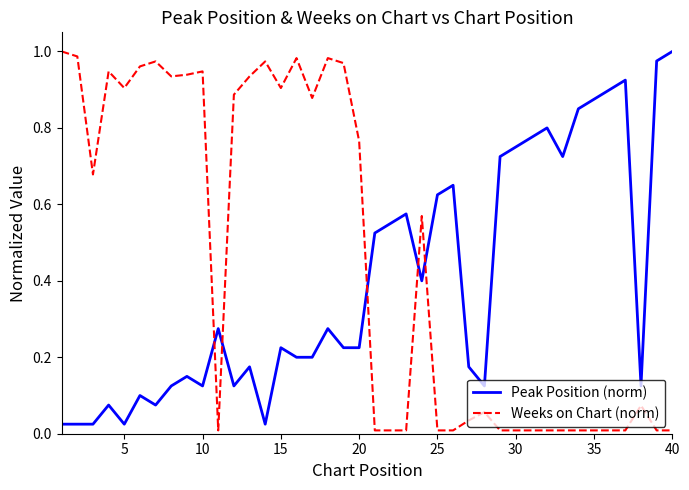

True or false: Peak Position (norm) and Weeks on Chart (norm) cross at least once.

True